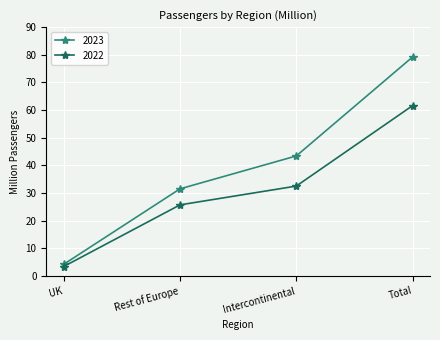

What are all the series names shown in the legend?

2023, 2022